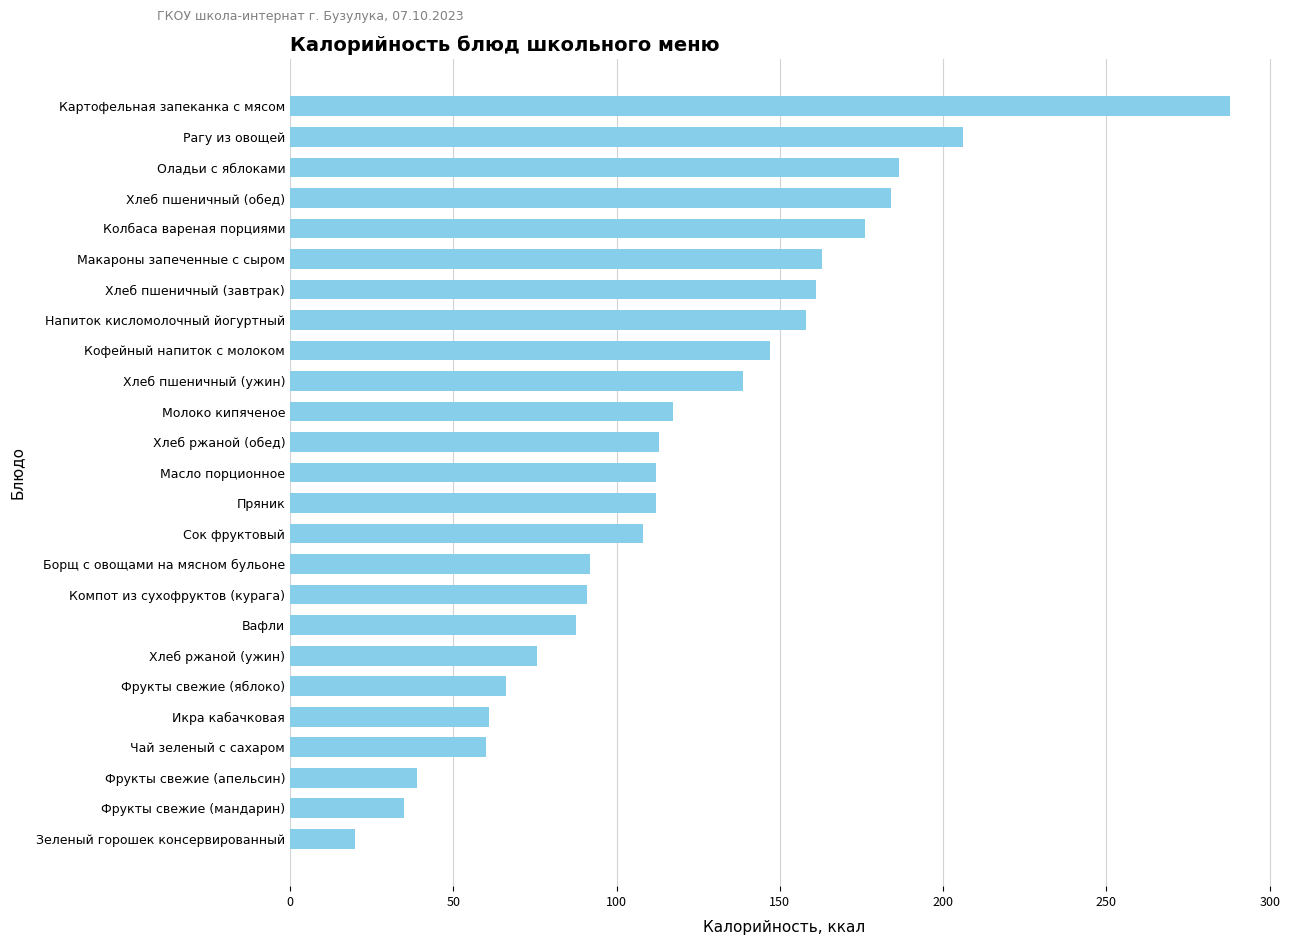

What is the difference between the second highest and second lowest values?

171.0